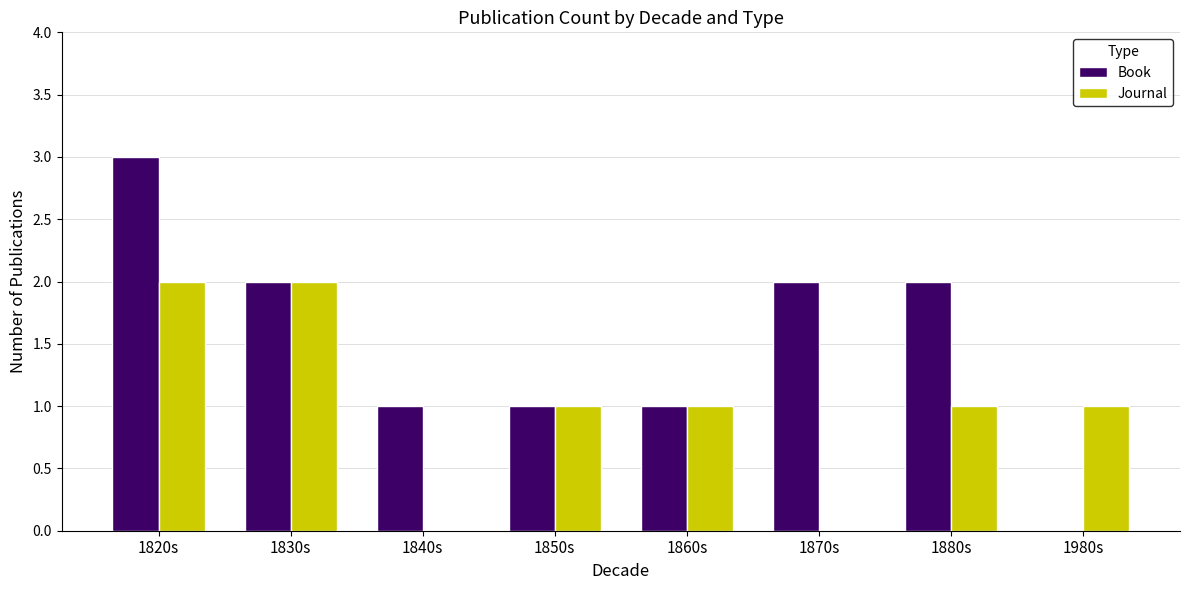

The Book series shows 1 at 1870s. True or false?

False